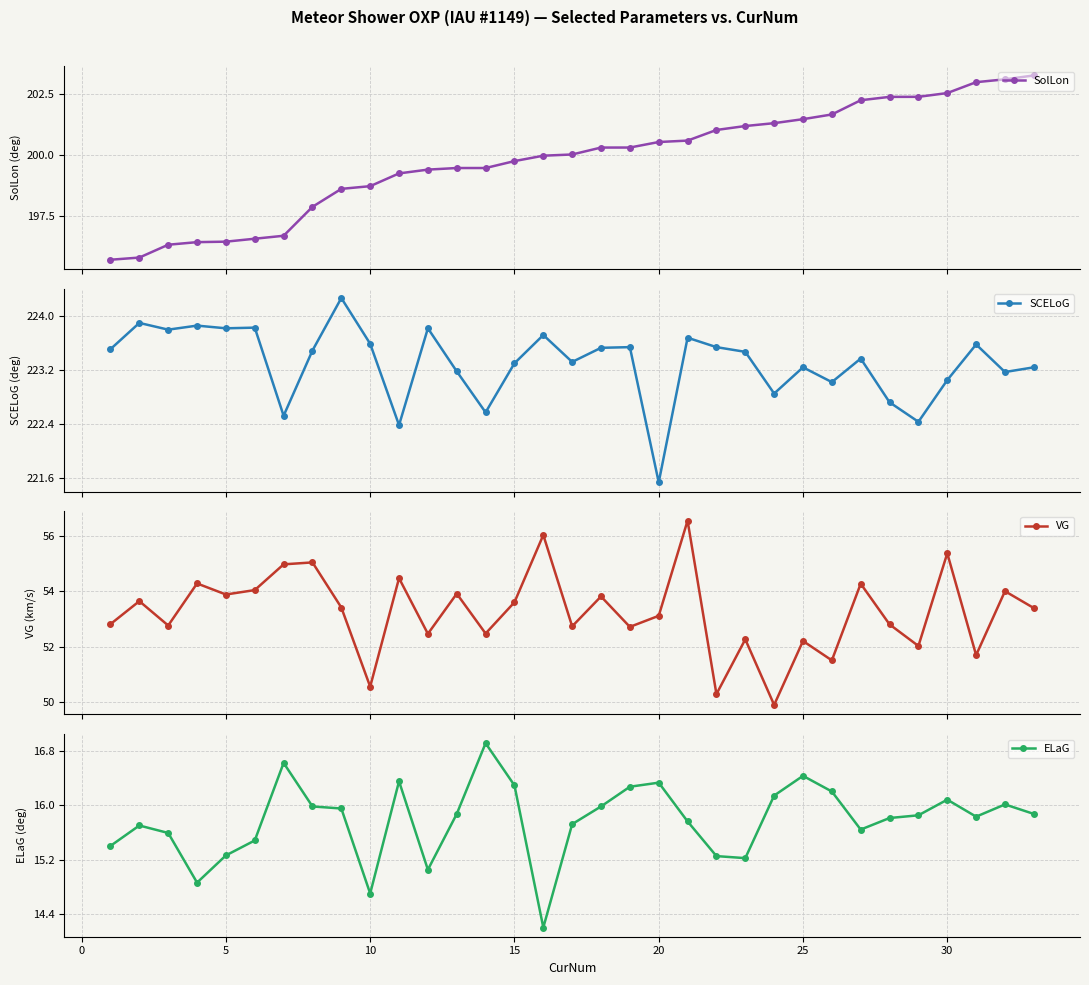

What is the value of the SolLon point at the 8th from the left?

197.9